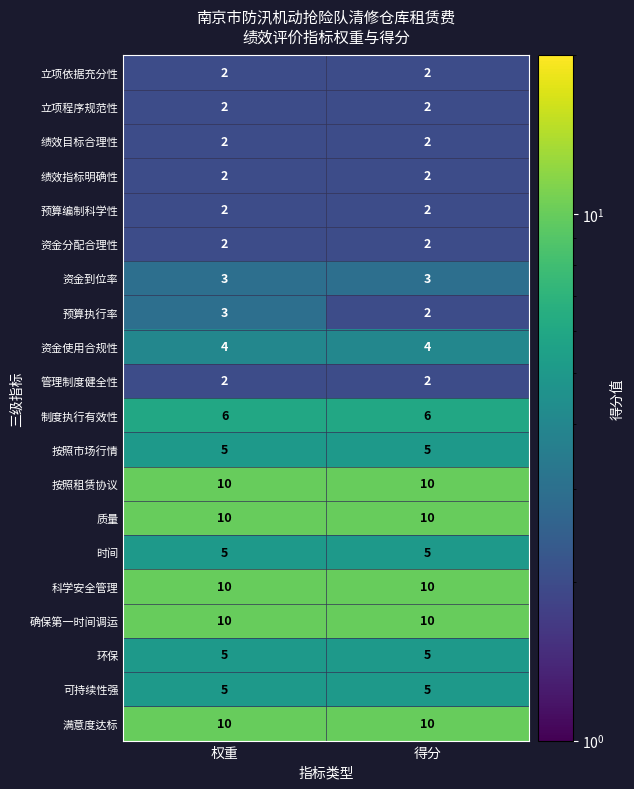

At how many categories does at least one series exceed 3?

2